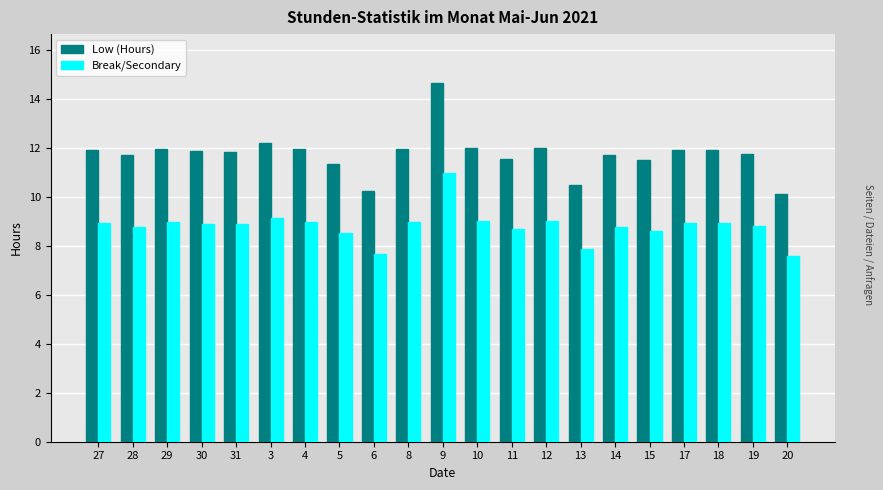

At how many categories does at least one series exceed 7?

21